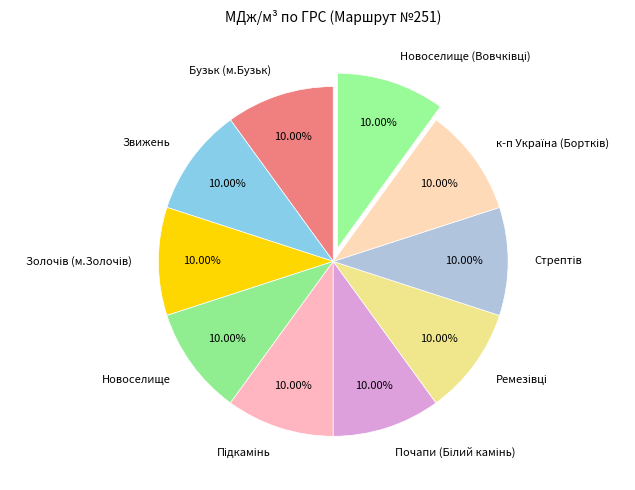

Is there any slice that represents more than half of the pie?

No